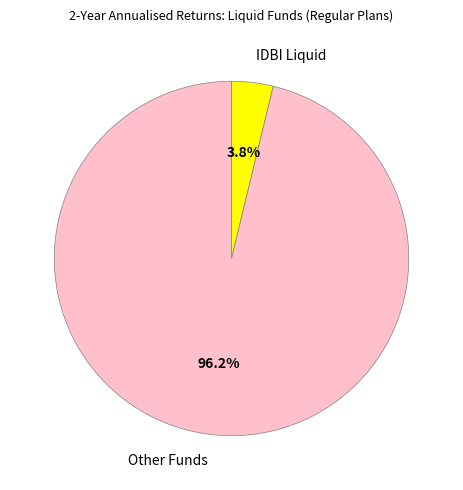

Do Other Funds and IDBI Liquid together represent more than half of the pie?

Yes